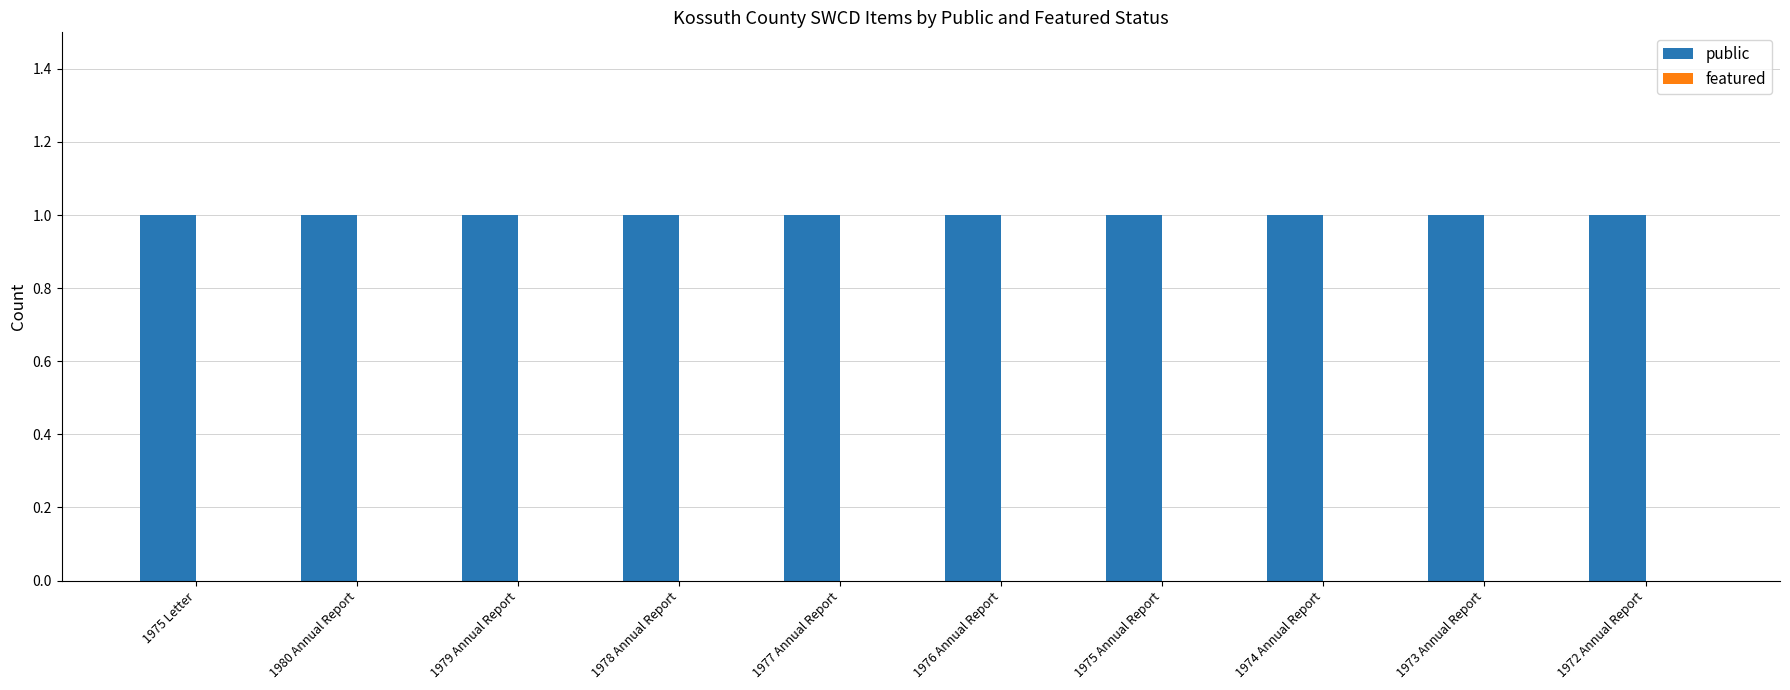

At which label is public closest to 1?

1975 Letter